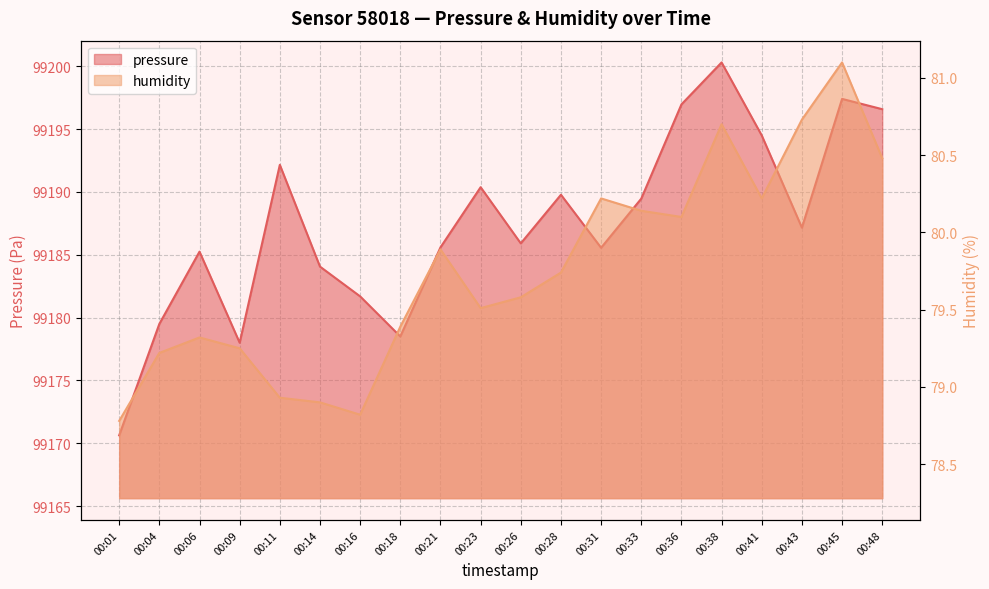

List the series in order of their overall mean, highest first.

pressure, humidity